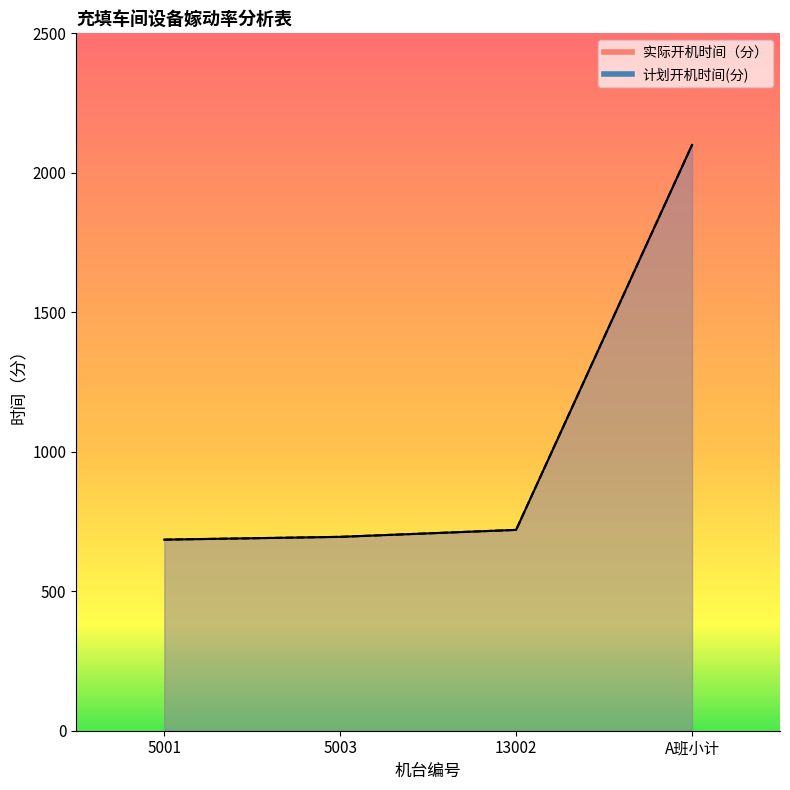

True or false: 计划开机时间(分) and 实际开机时间（分） intersect in this chart.

False